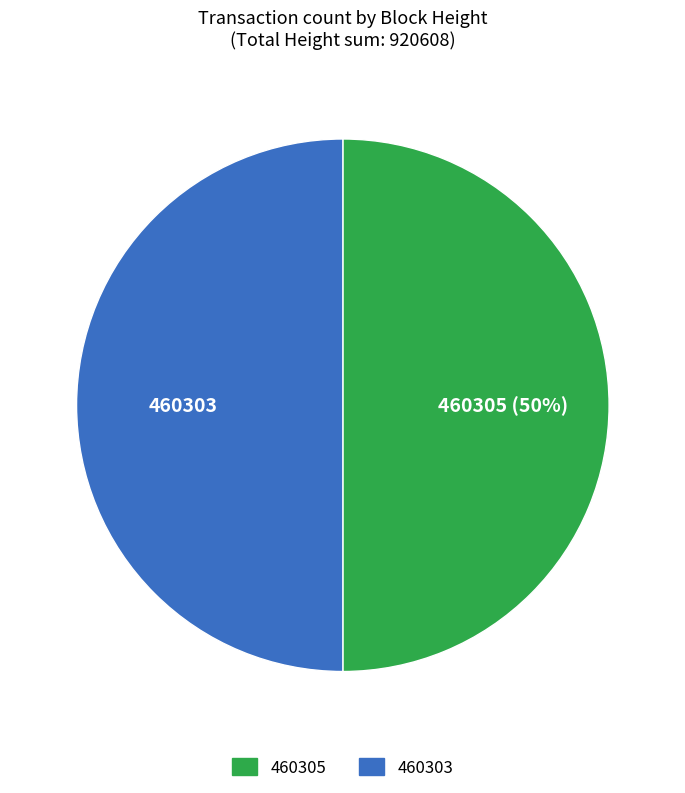

What is the ratio of the value at 460303 to the value at 460305?

1.0